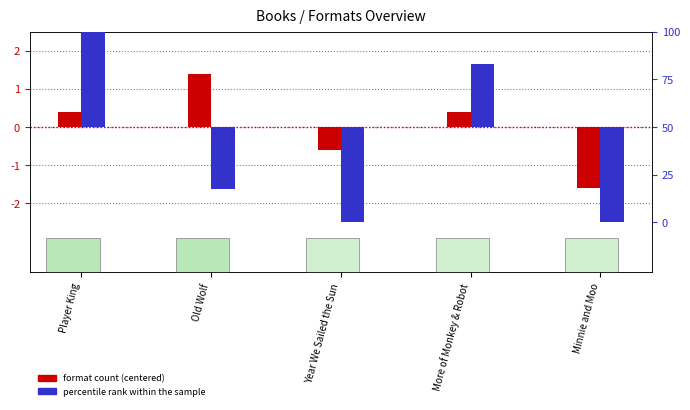

Are the bars grouped side by side (vs. stacked)?

Yes